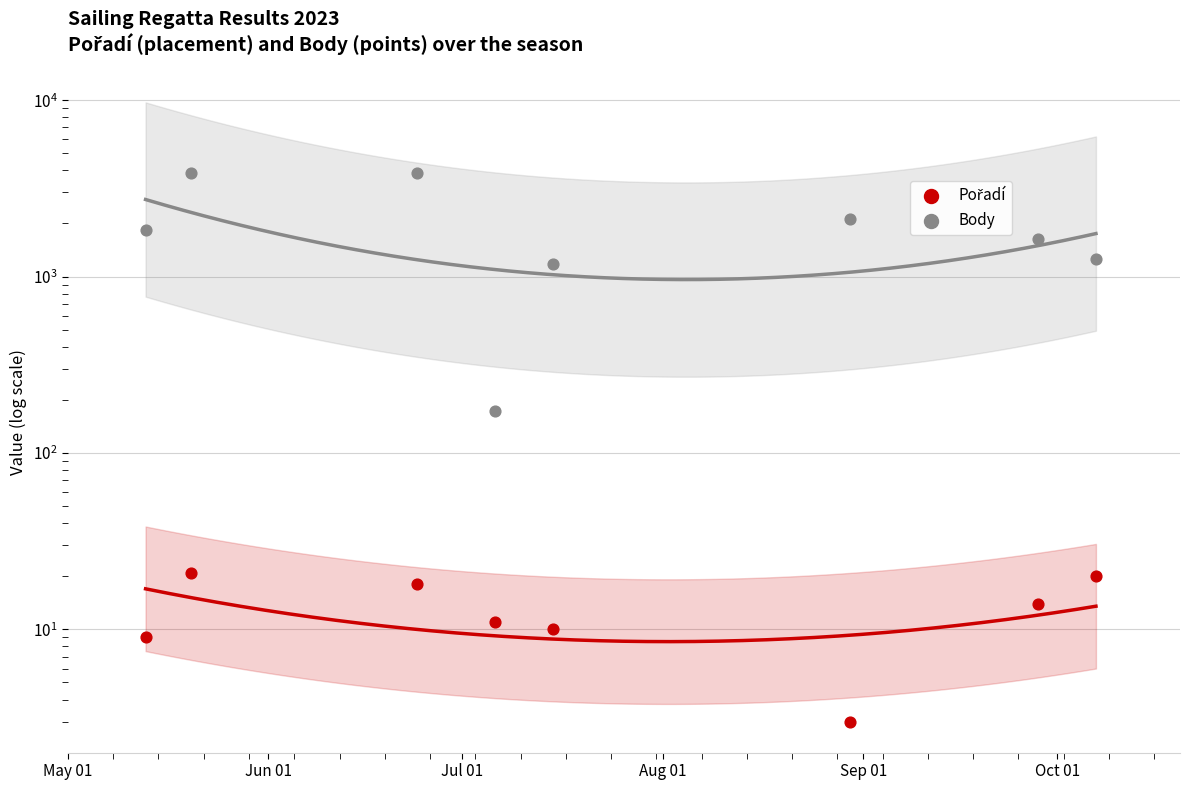

At which category is the sum across all series the highest?

Jun 01